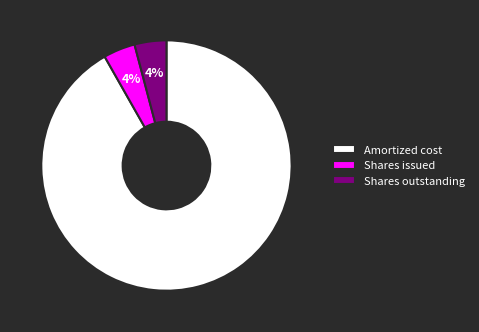

Do Shares outstanding and Shares issued together represent more than half of the pie?

No